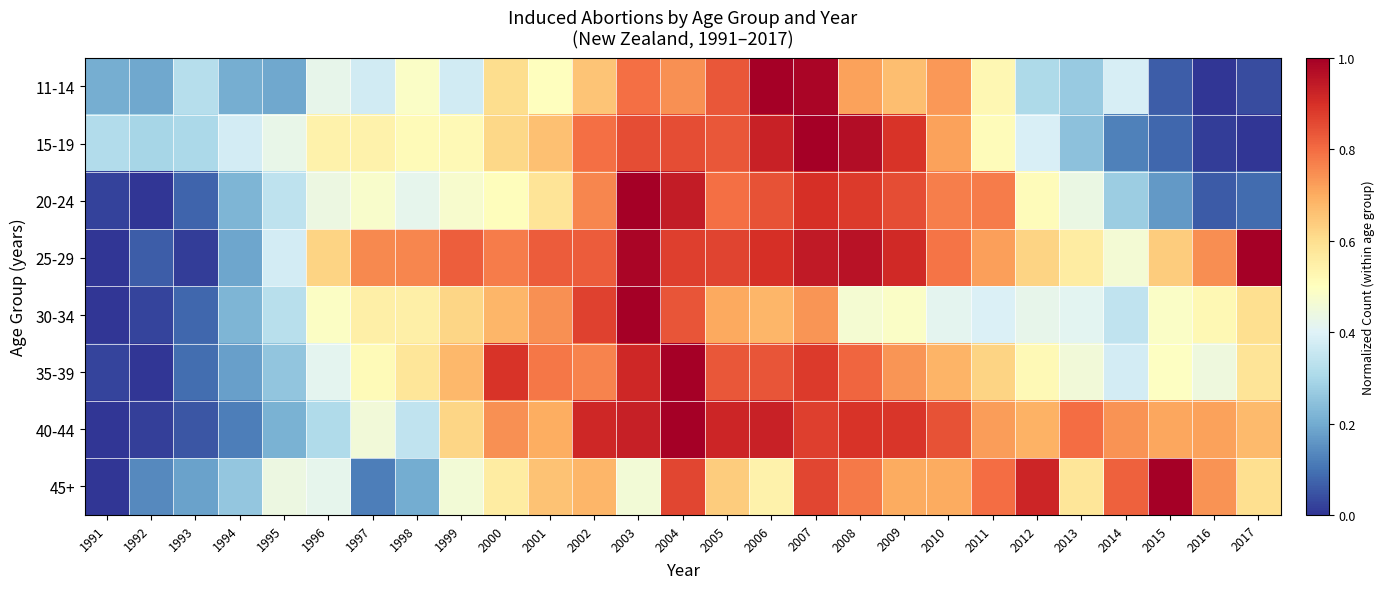

What is the difference between the highest and lowest values at 2000?

0.4